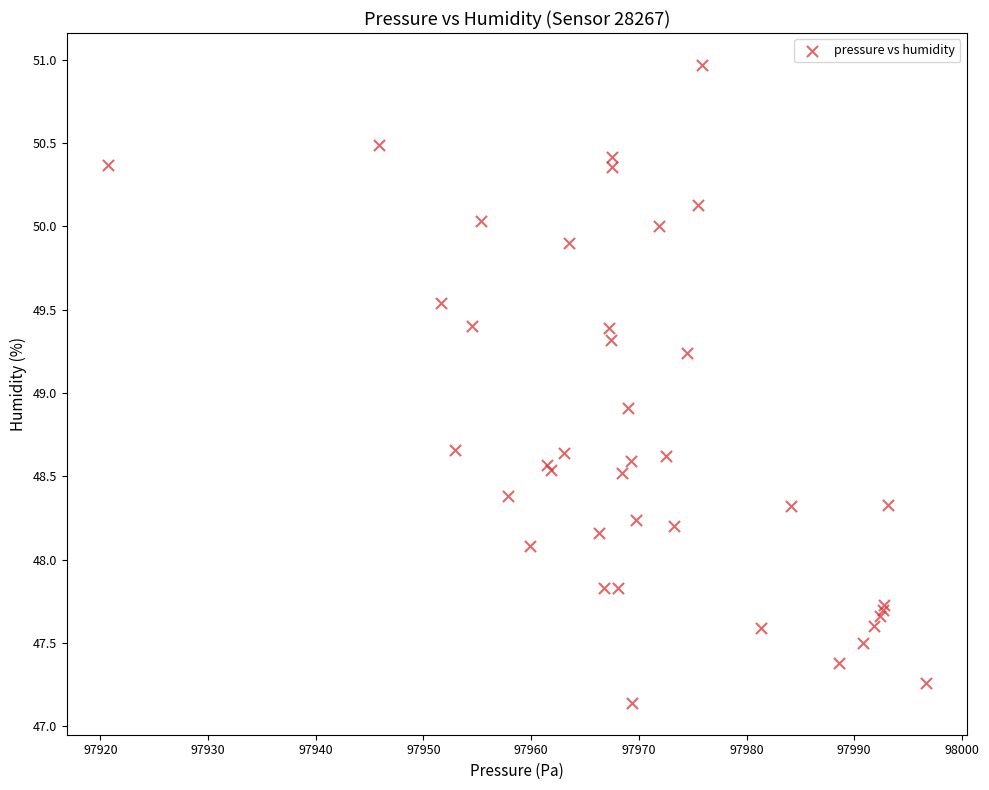

What Y value in the scatter plot is closest to 49?

48.9